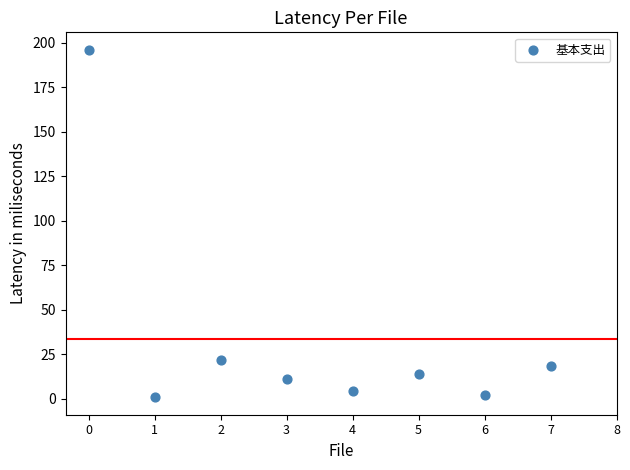

What Y value in the scatter plot is closest to 98?

22.0